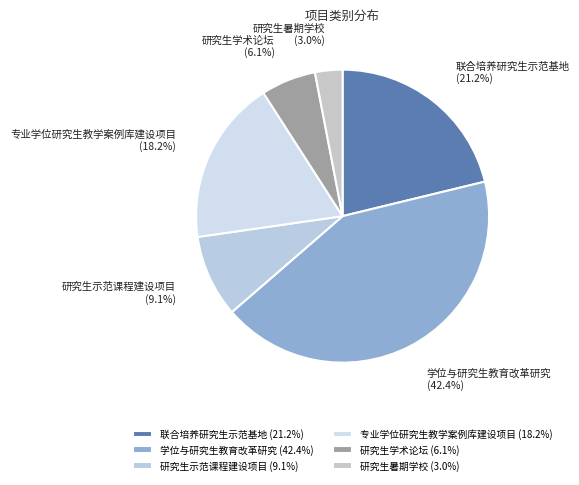

Is the sum of 学位与研究生教育改革研究 and 研究生示范课程建设项目 greater than half?

Yes